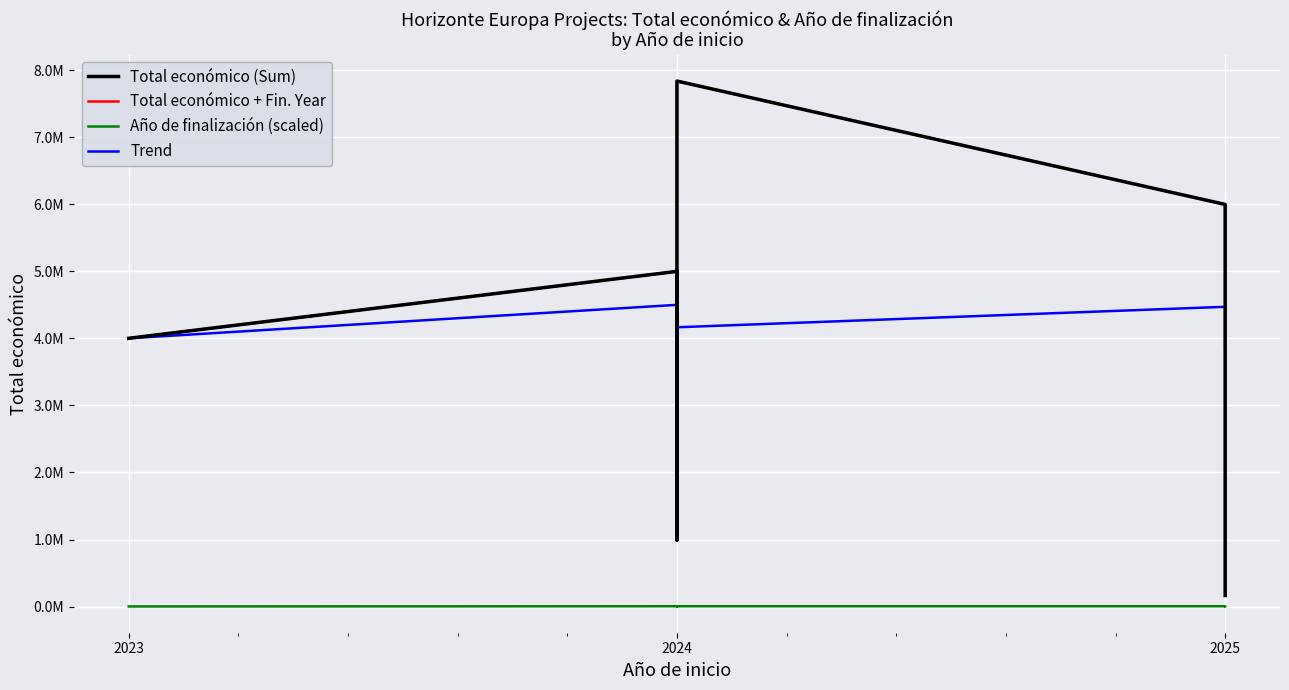

The value of Trend at 2024 is 1445503.6. True or false?

False